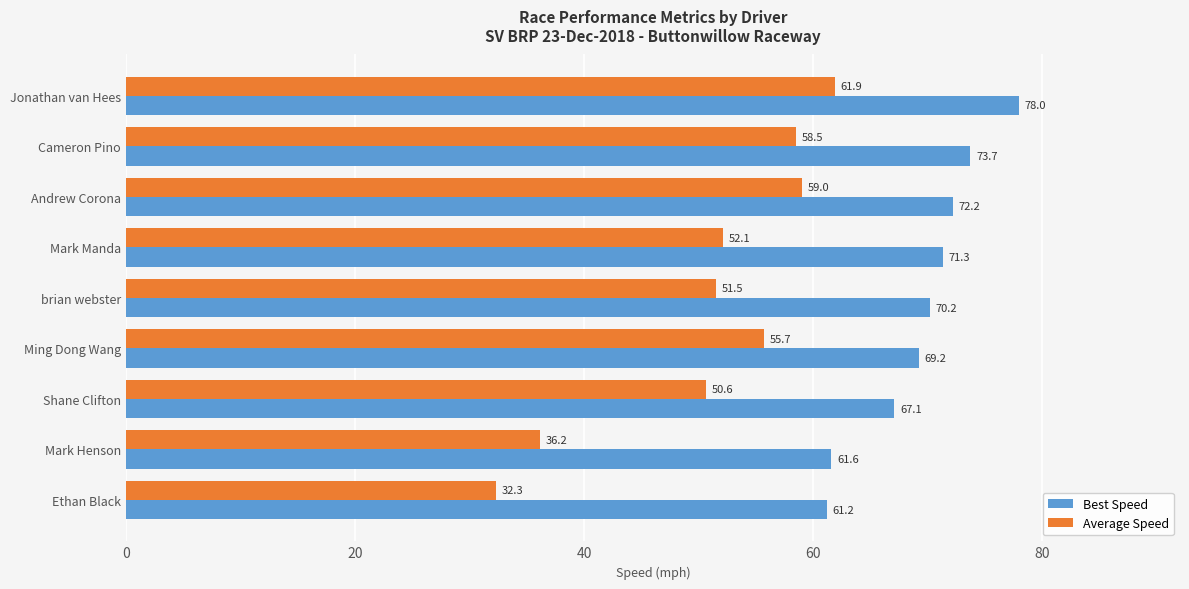

At how many categories does at least one series exceed 33?

9